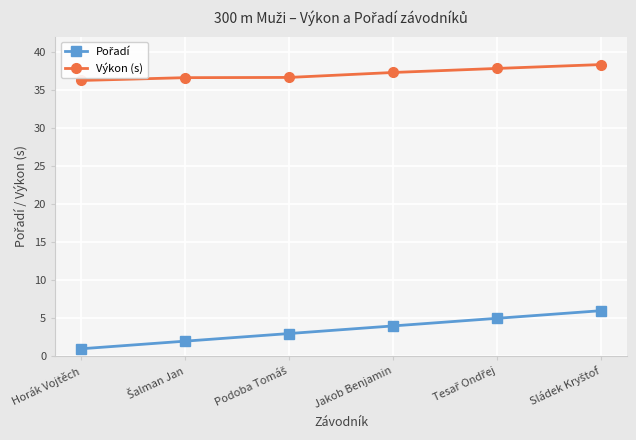

At which category does the chart reach its minimum across all series?

Horák Vojtěch